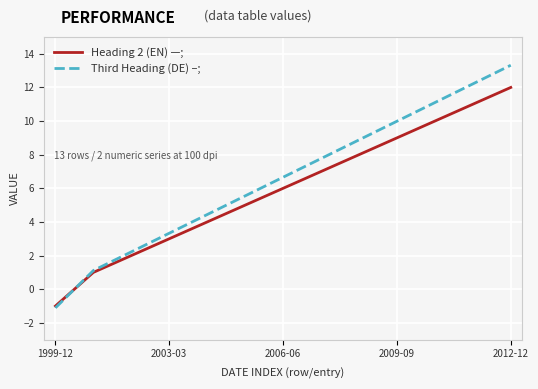

What is the minimum value shown in the chart?

-1.1